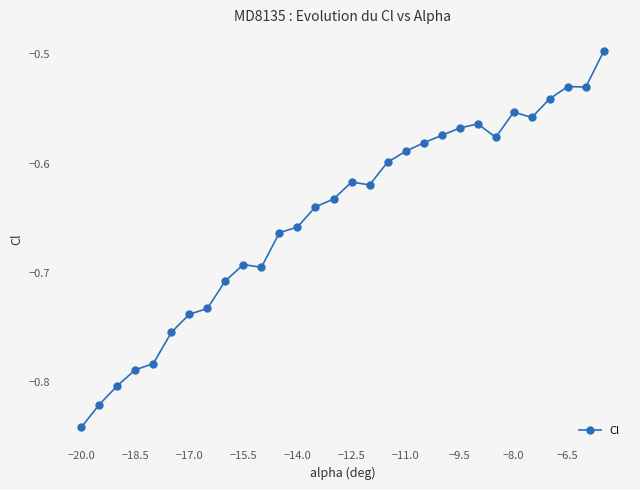

True or false: the data has more than 1 interior local peaks.

True